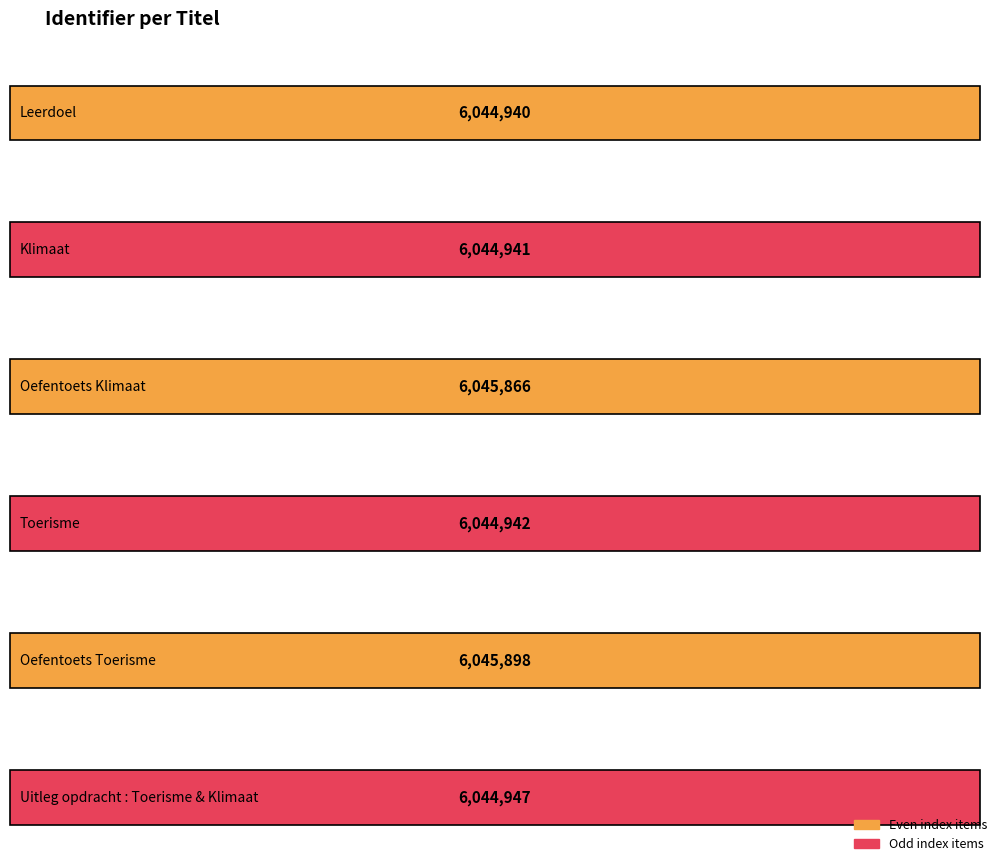

Count the number of categories in the chart.

6